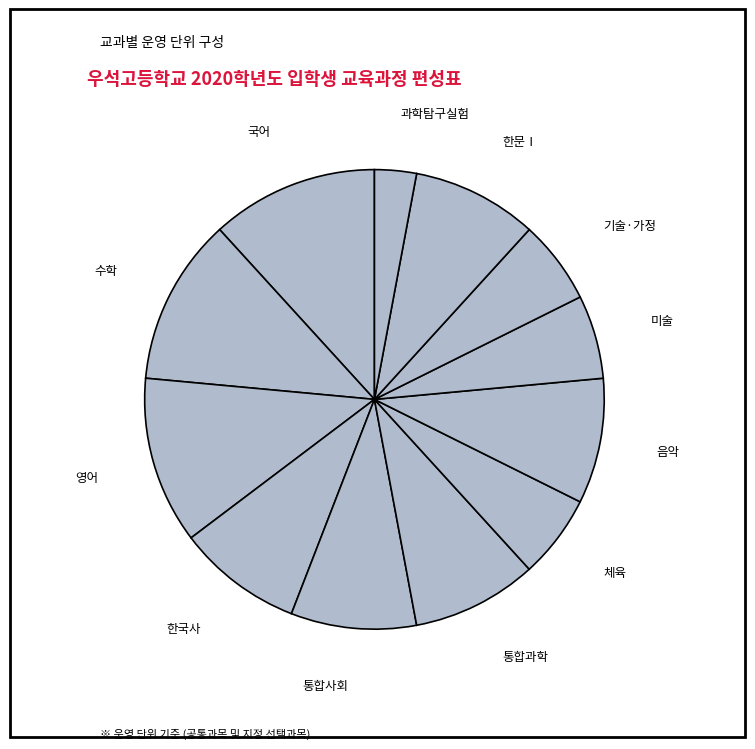

Is 영어 the majority of the pie?

No